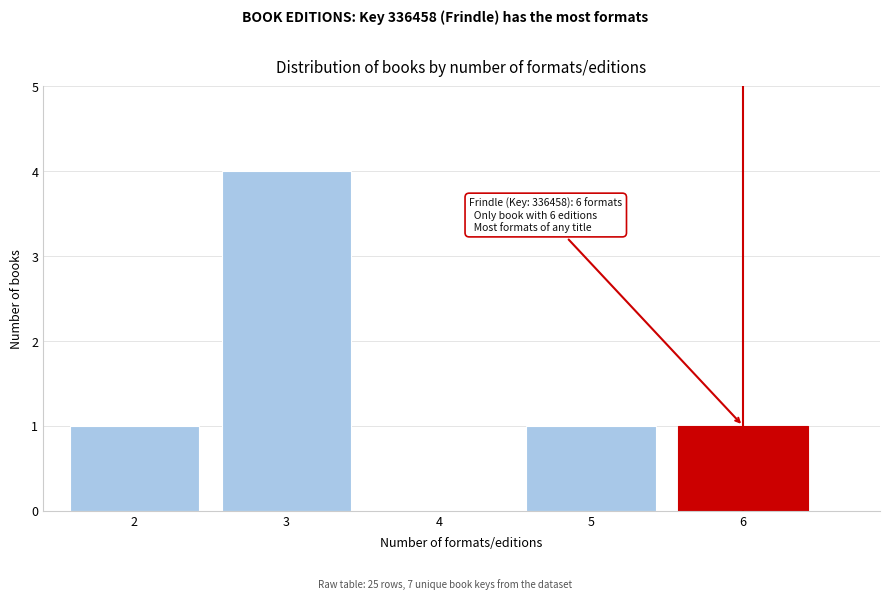

Reading left to right, what are all the values shown in this chart?

2=1	3=4	4=0	5=1	6=1